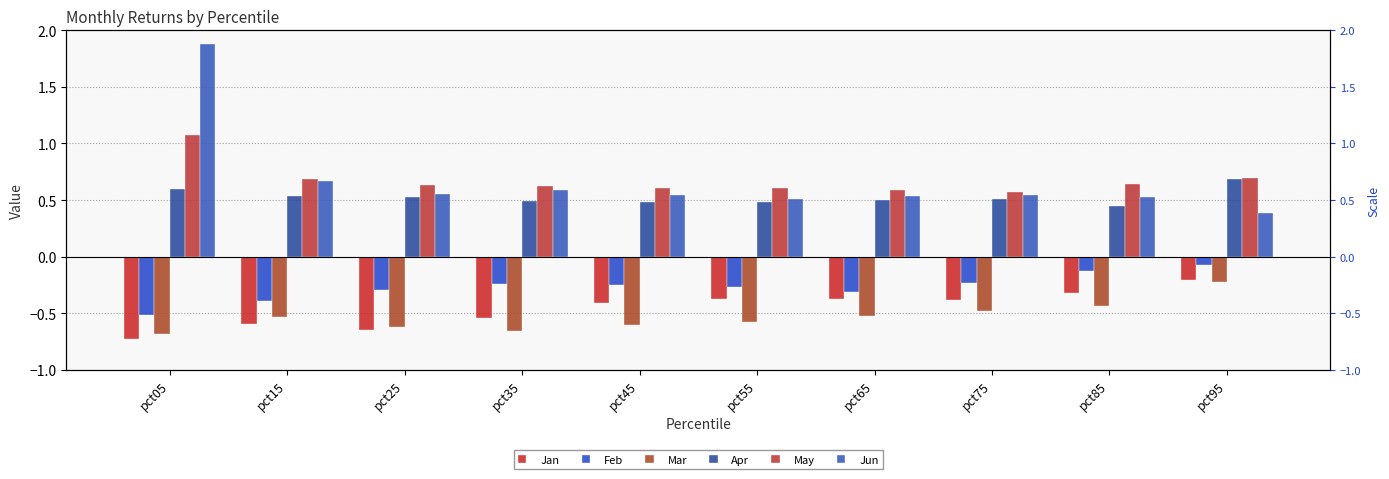

Between pct35 and pct85, which series saw the biggest shift?

Mar